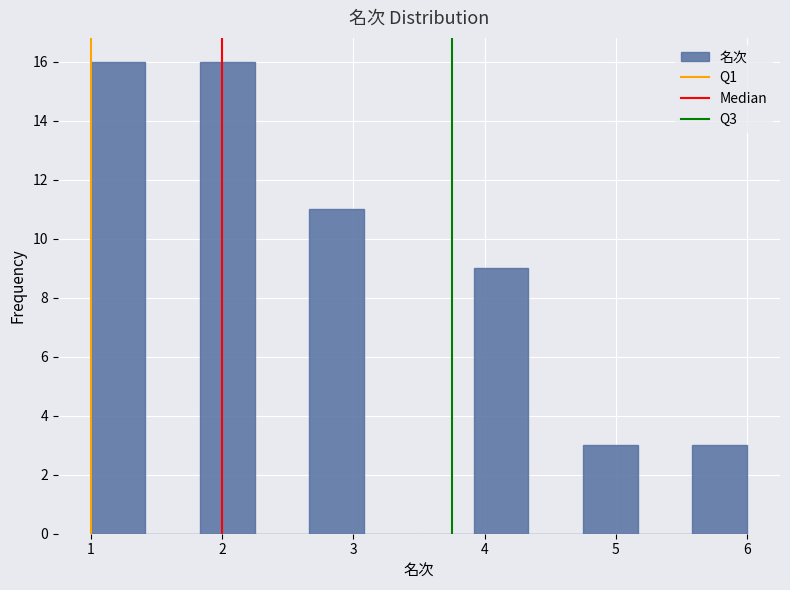

How tall is the bar that spans 1.0 to 1.4 on the x-axis? Neither the bar edges nor the heights are printed on the chart, so give them approximately, as read against the axes.

16